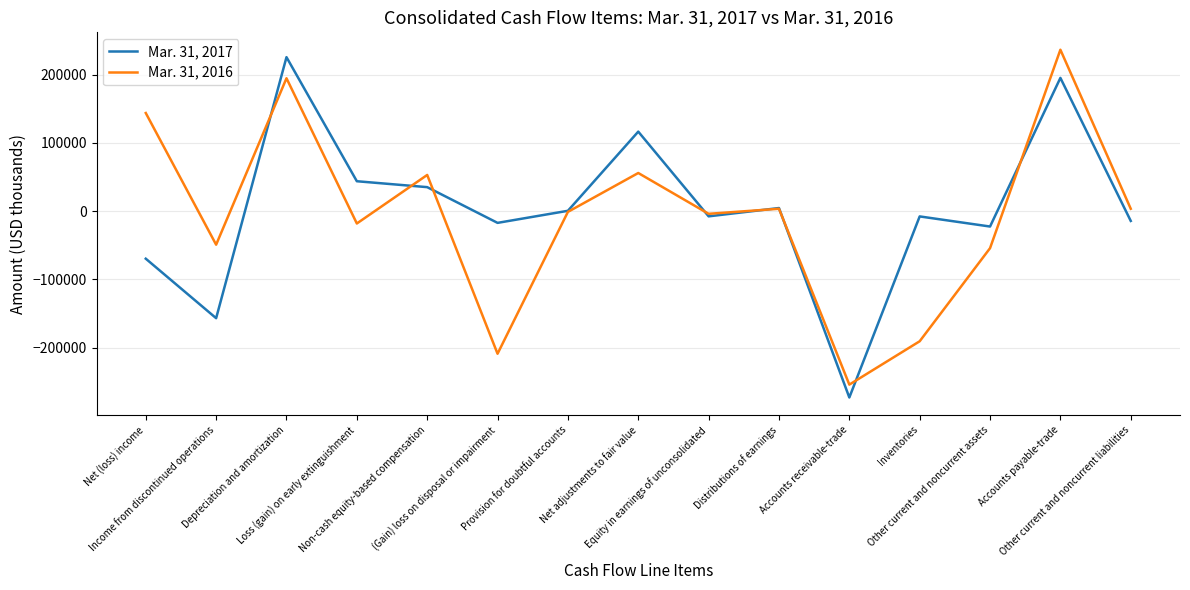

List the series in order of their overall mean, lowest first.

Mar. 31, 2016, Mar. 31, 2017